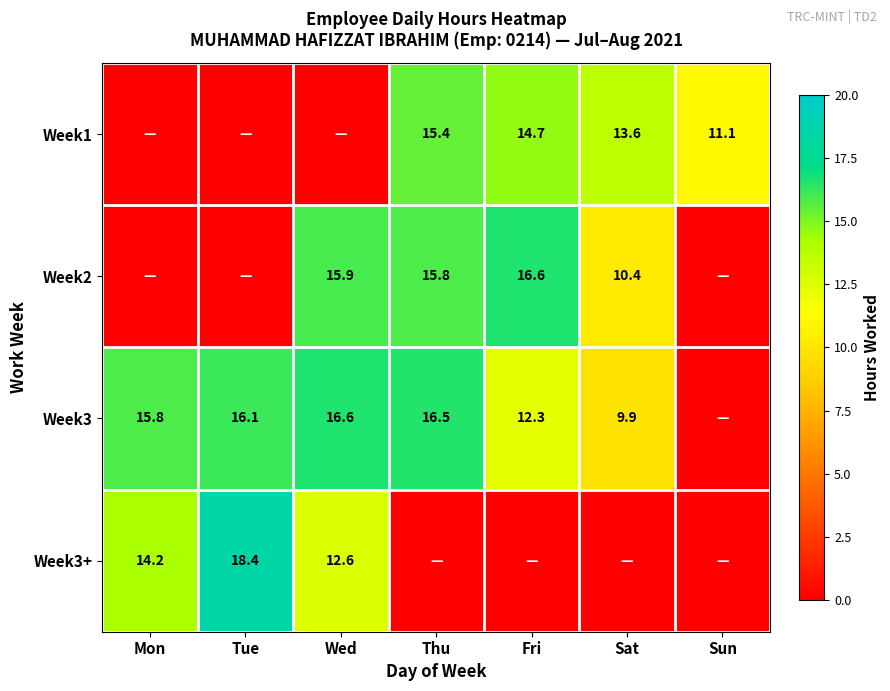

Is it true that Week1 equals 21.8 at Thu?

False